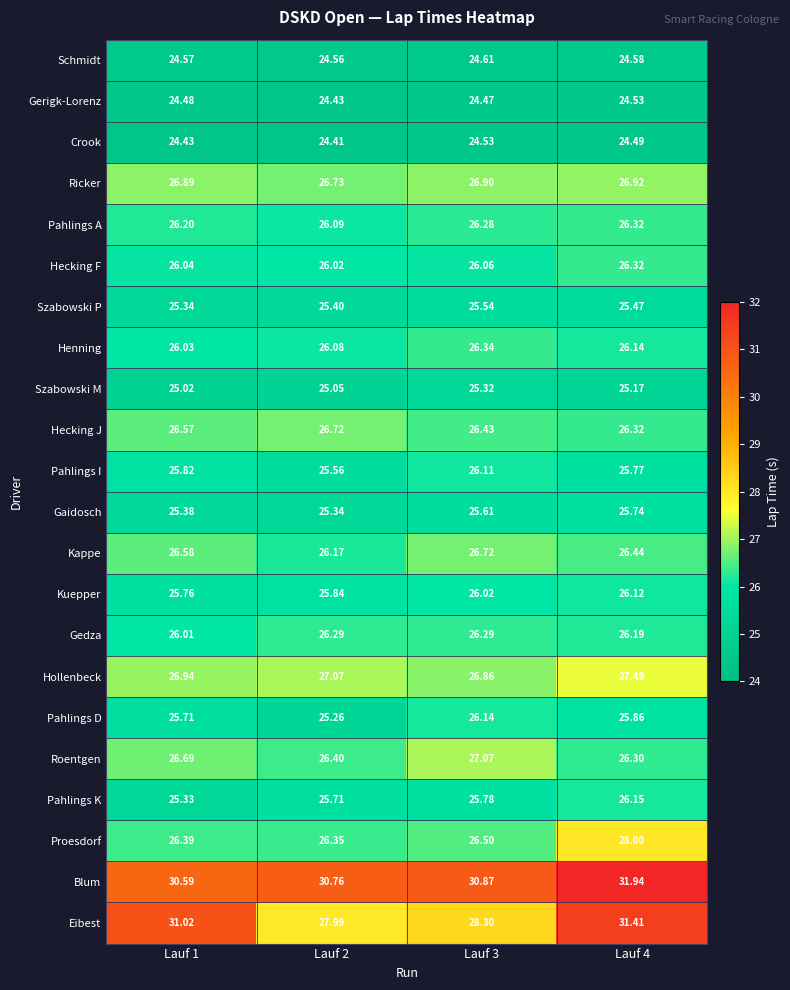

Is the value of Hollenbeck at Lauf 3 greater than the value of Pahlings K at Lauf 2?

Yes